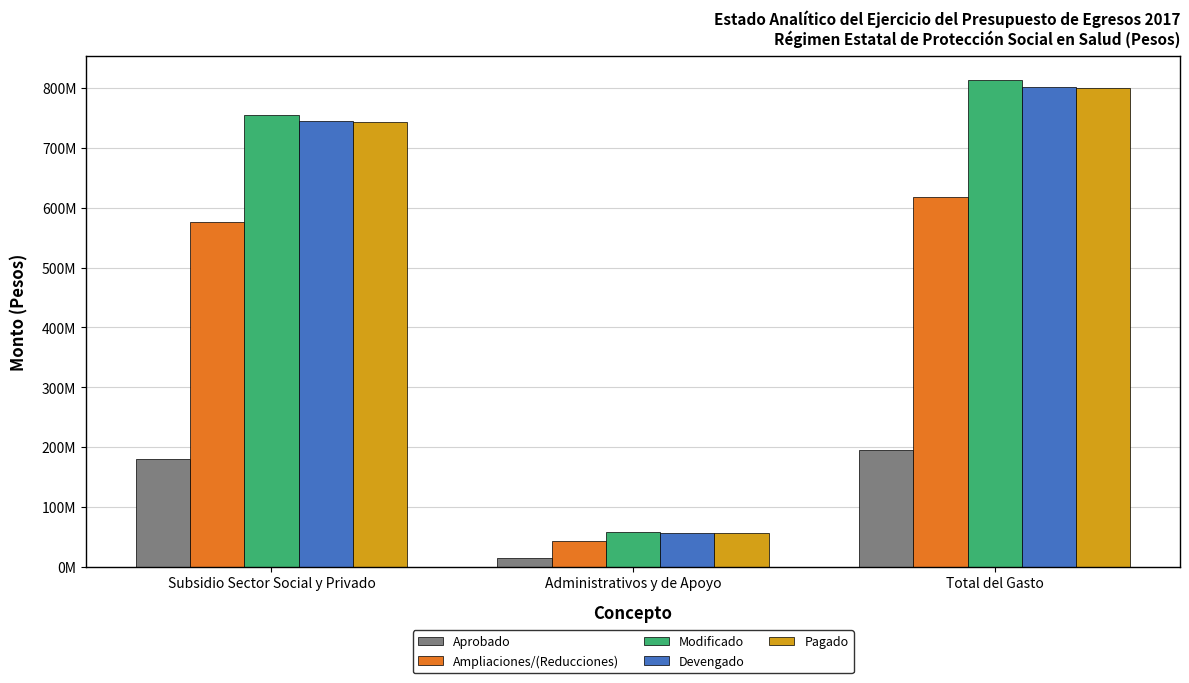

What are all the series names shown in the legend?

Aprobado, Ampliaciones/(Reducciones), Modificado, Devengado, Pagado